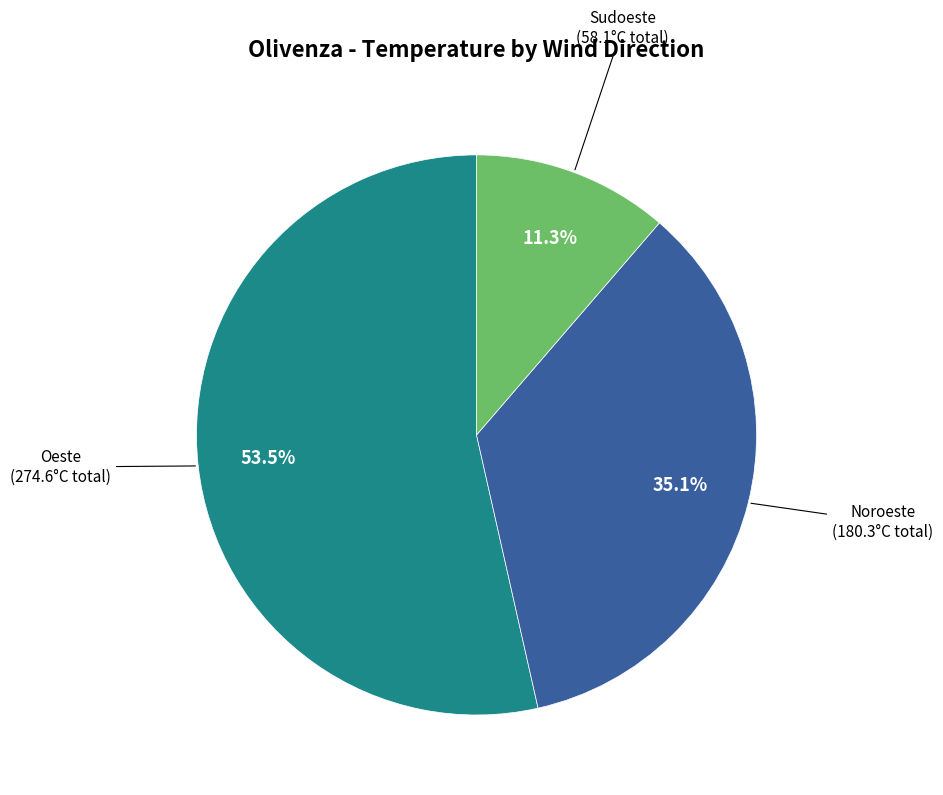

Does any single category account for the majority?

Yes